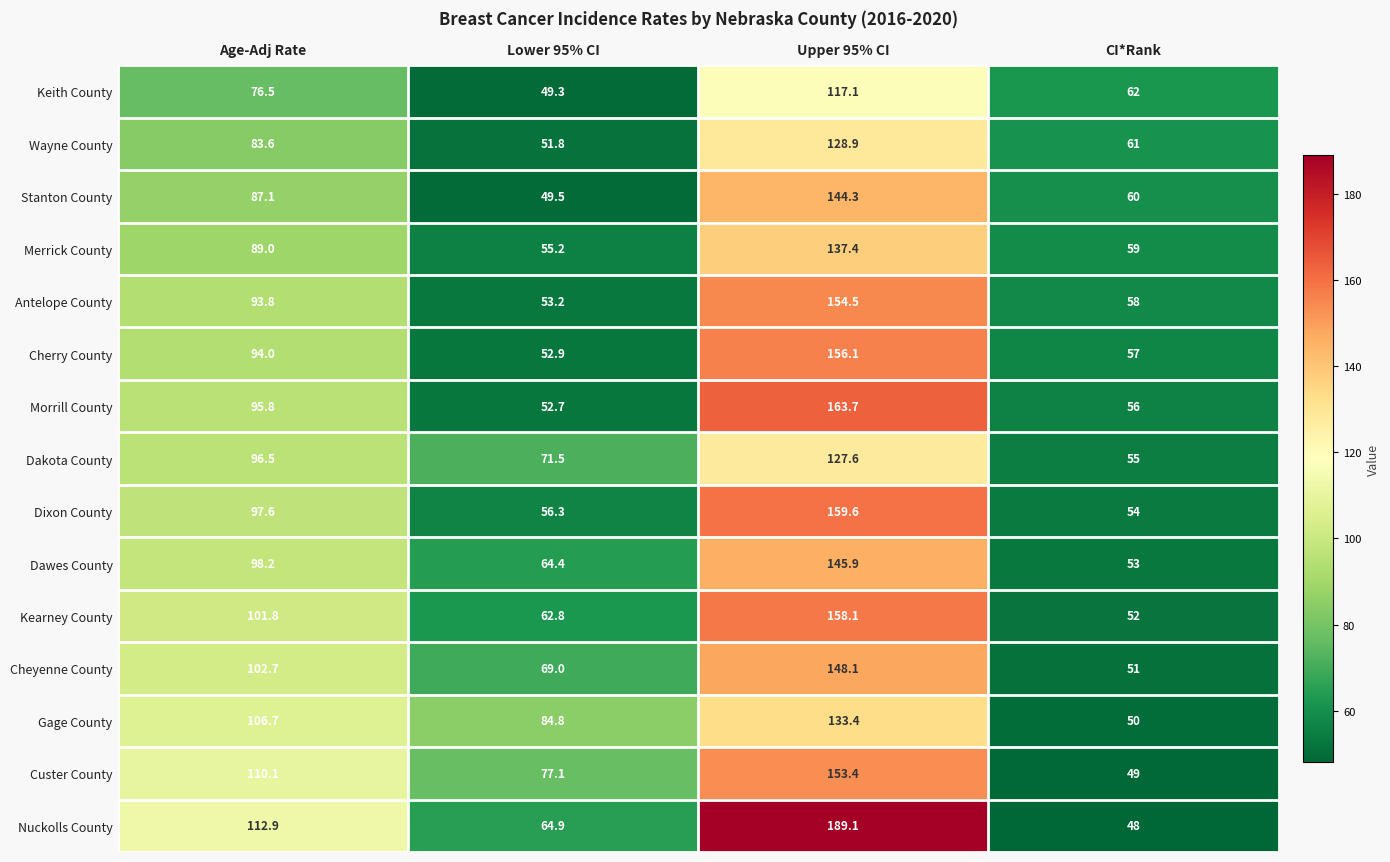

What is the total value across all series at CI*Rank?

825.0